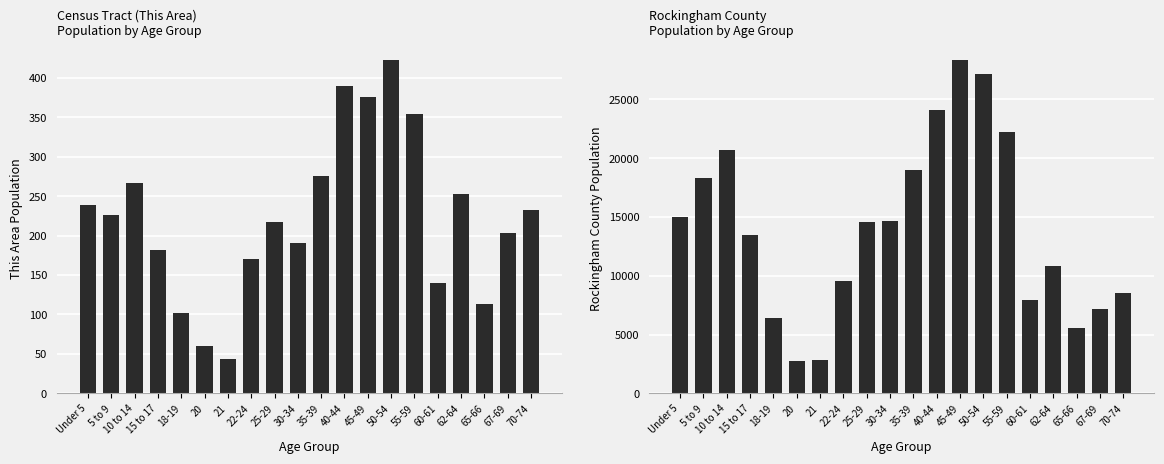

True or false: Rockingham County has a value of 6998 at Under 5.

False